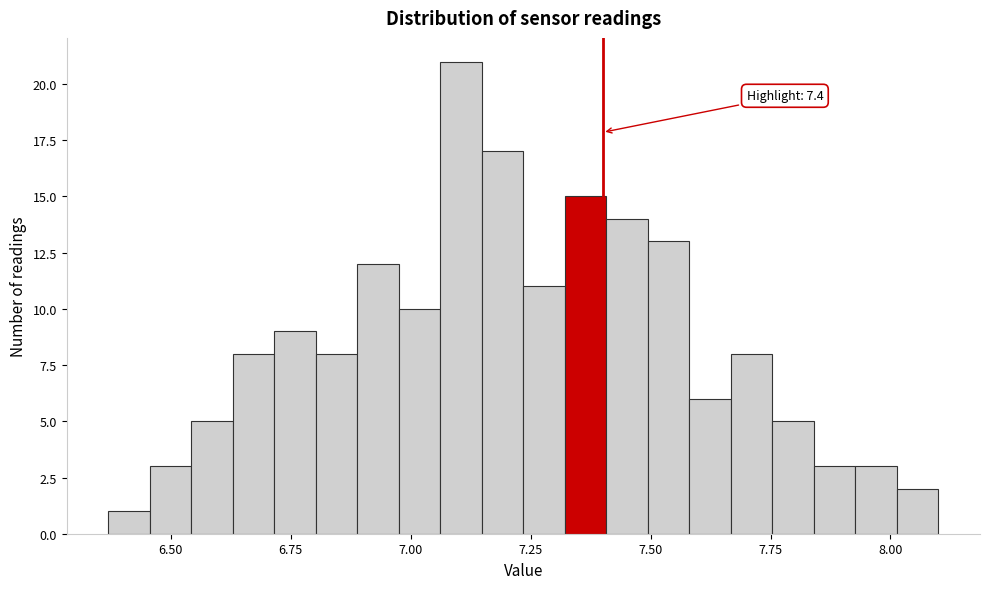

Read against the x-axis, roughly where is the centre of the tallest bar?

7.10